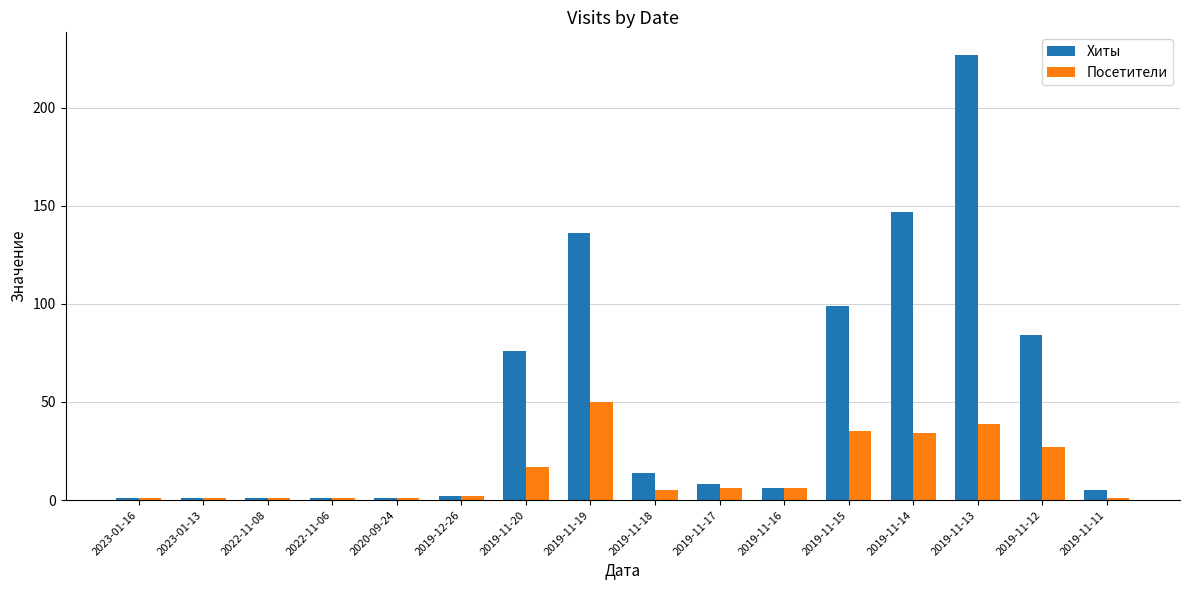

What is the spread (max minus min) of values at 2019-11-20?

59